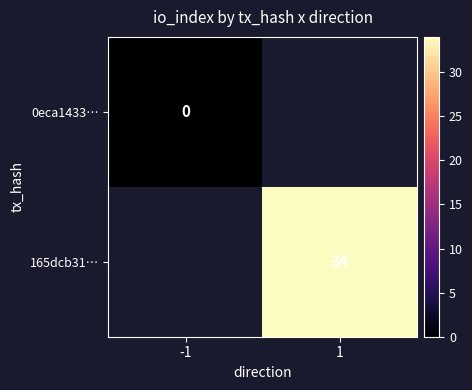

True or false: 165dcb31… has a value of 47 at 1.

False